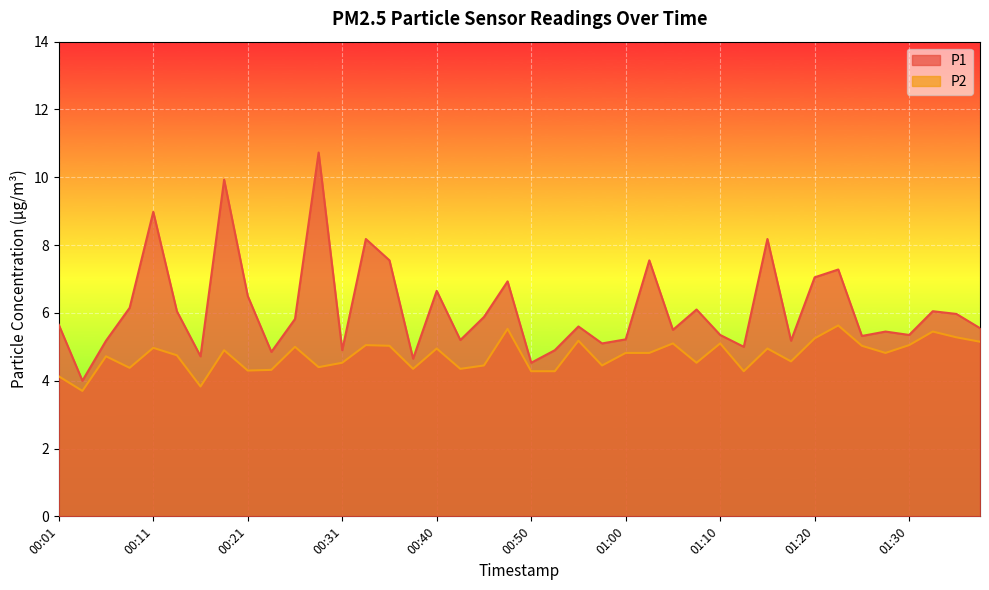

True or false: P1 has more than 1 interior local peaks.

True